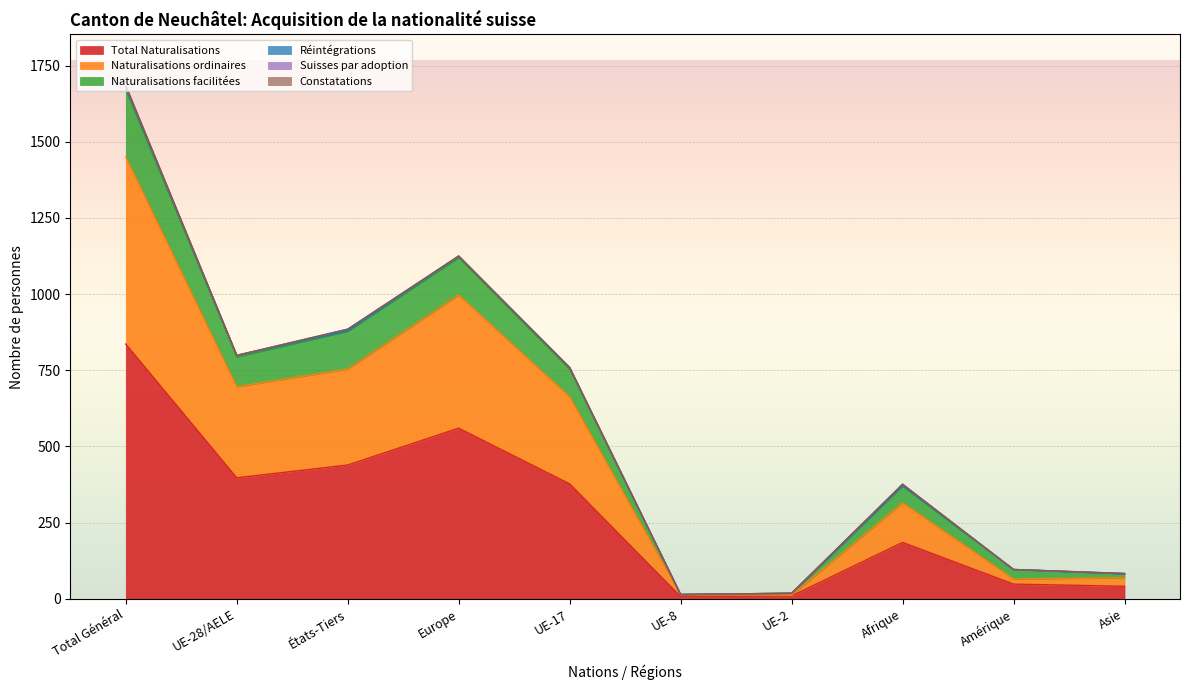

What is the maximum value for Total Naturalisations?

836